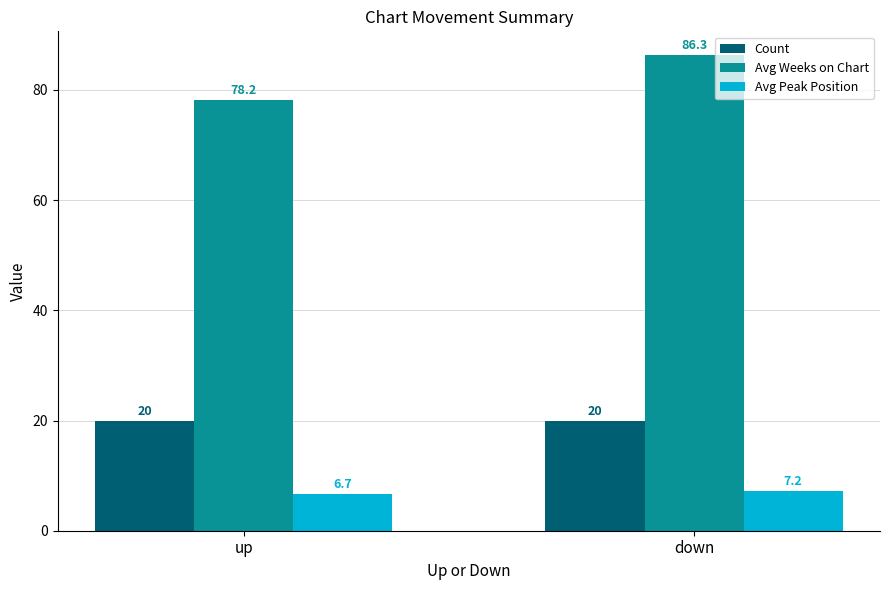

Reading right to left, what are all the values shown in this chart?

Count: down=20.0	up=20.0
Avg Weeks on Chart: down=86.3	up=78.2
Avg Peak Position: down=7.2	up=6.7